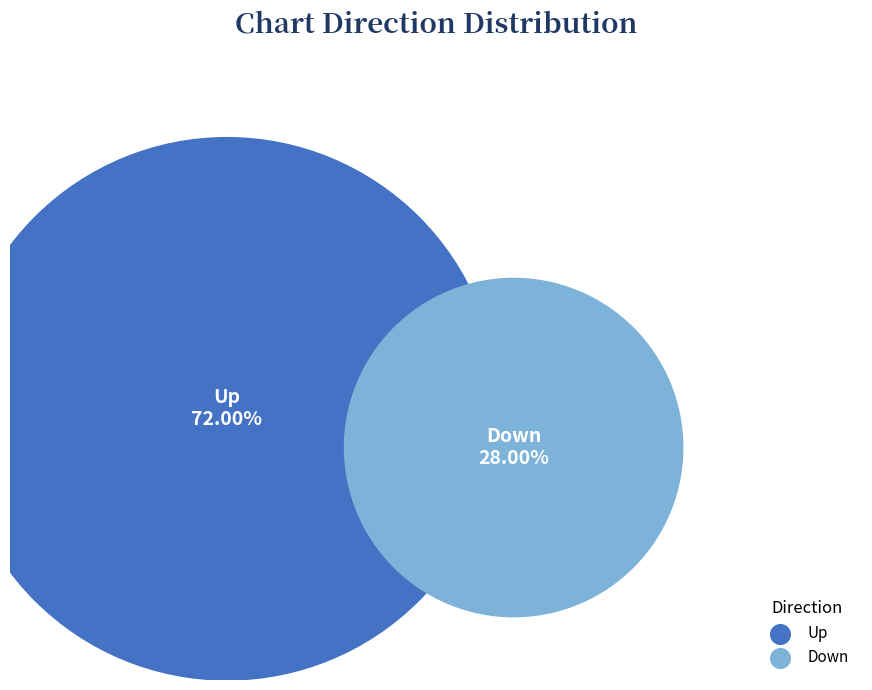

Which slice is the largest?

up